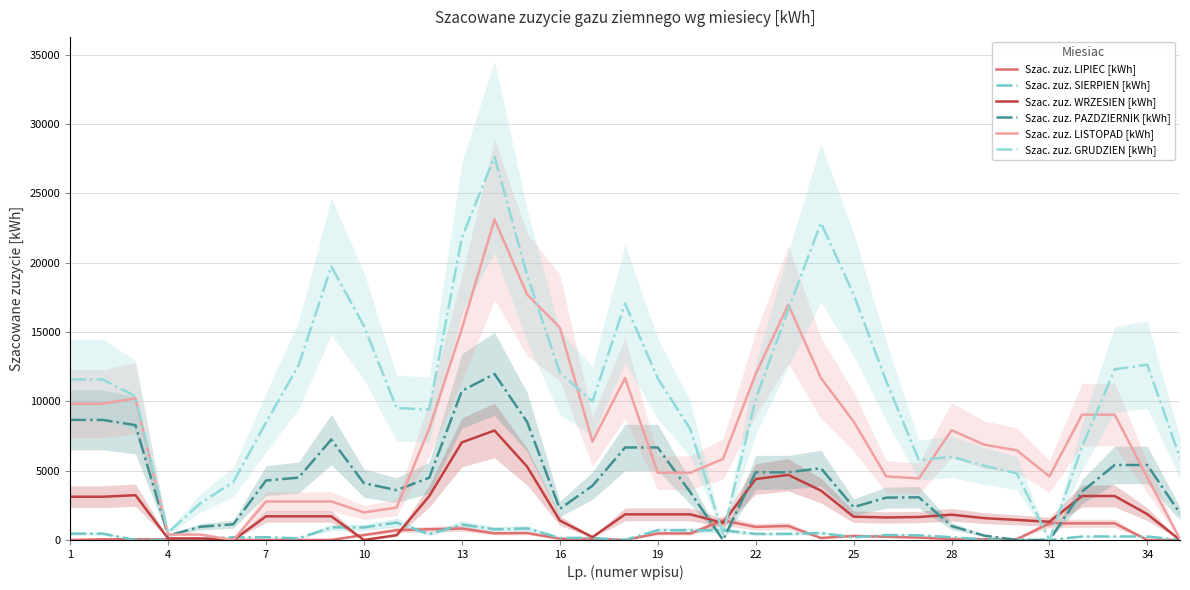

What is the highest value of the Szac. zuz. SIERPIEN [kWh] series?

1251.0